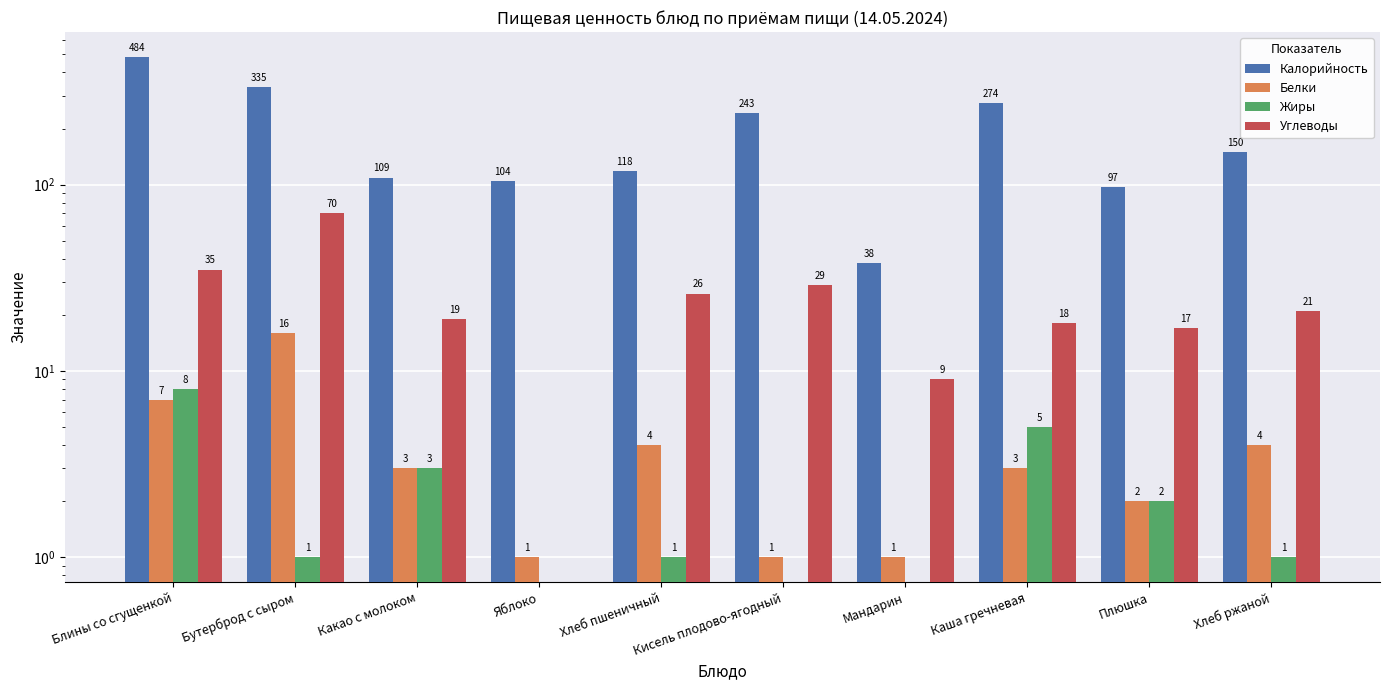

How many series are shown in this chart?

4